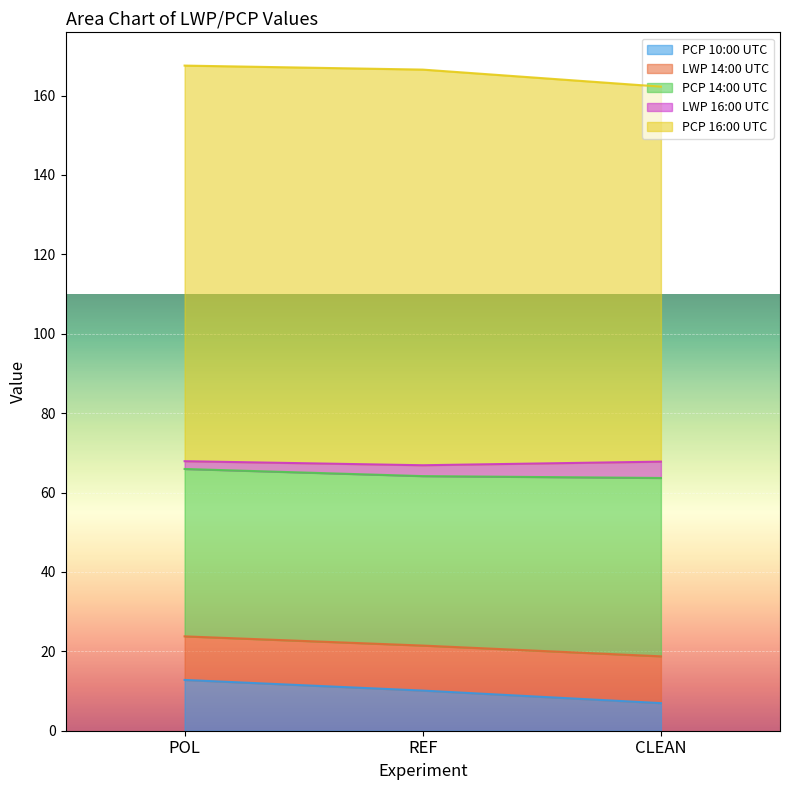

Count the number of categories in the chart.

3